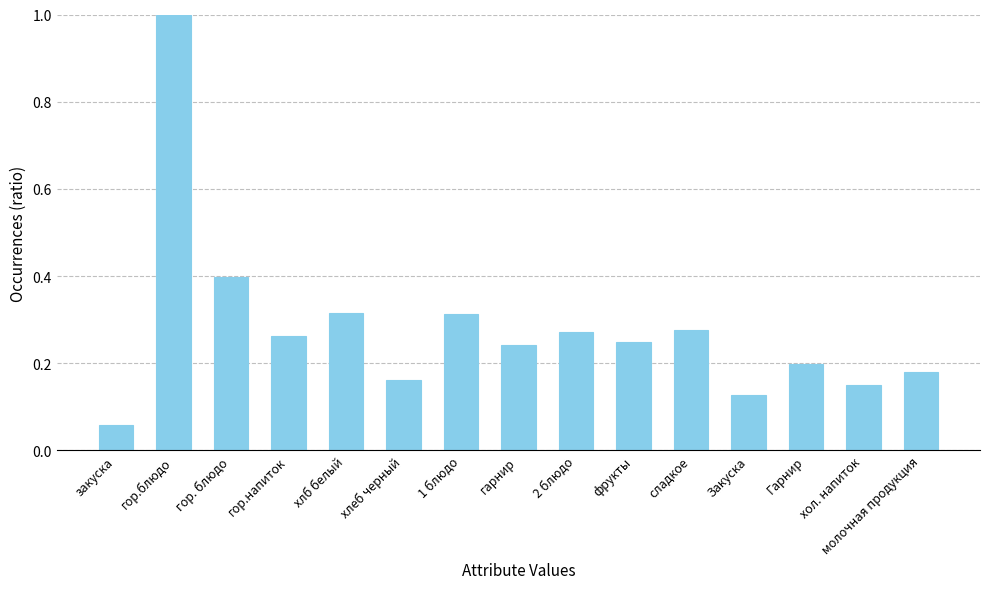

Does the chart contain any negative values?

No